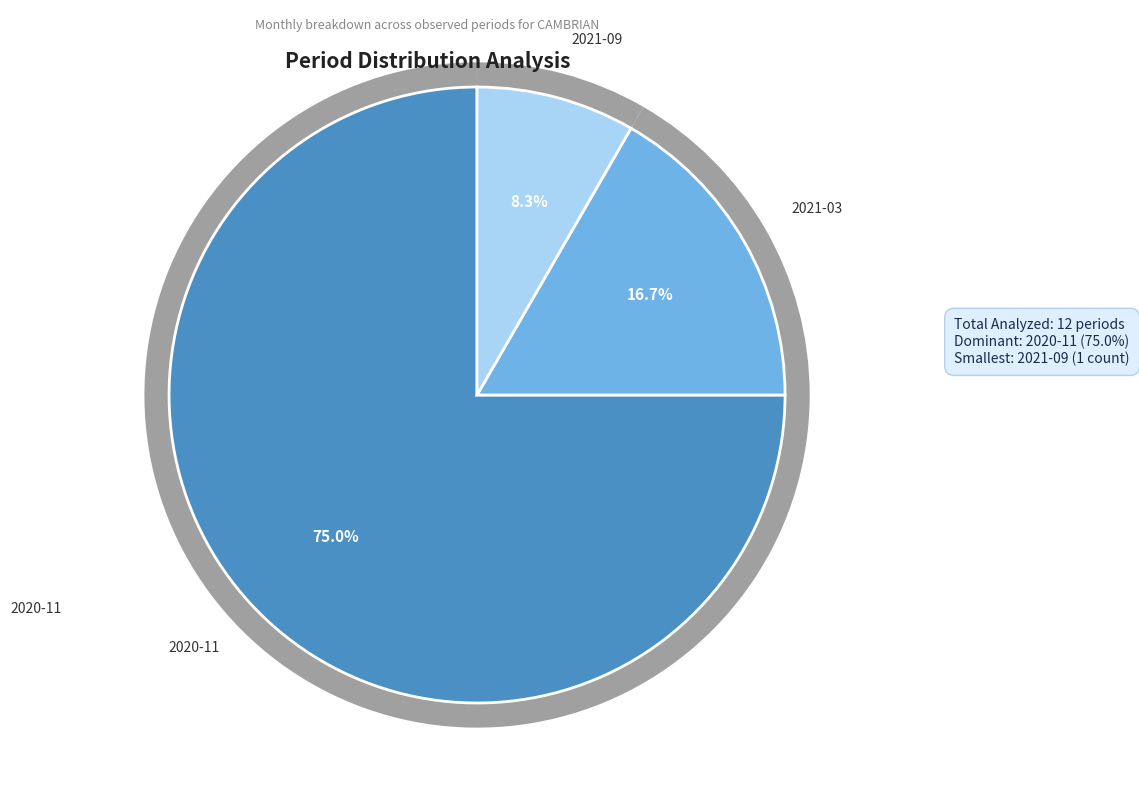

Is there any slice that represents more than half of the pie?

Yes